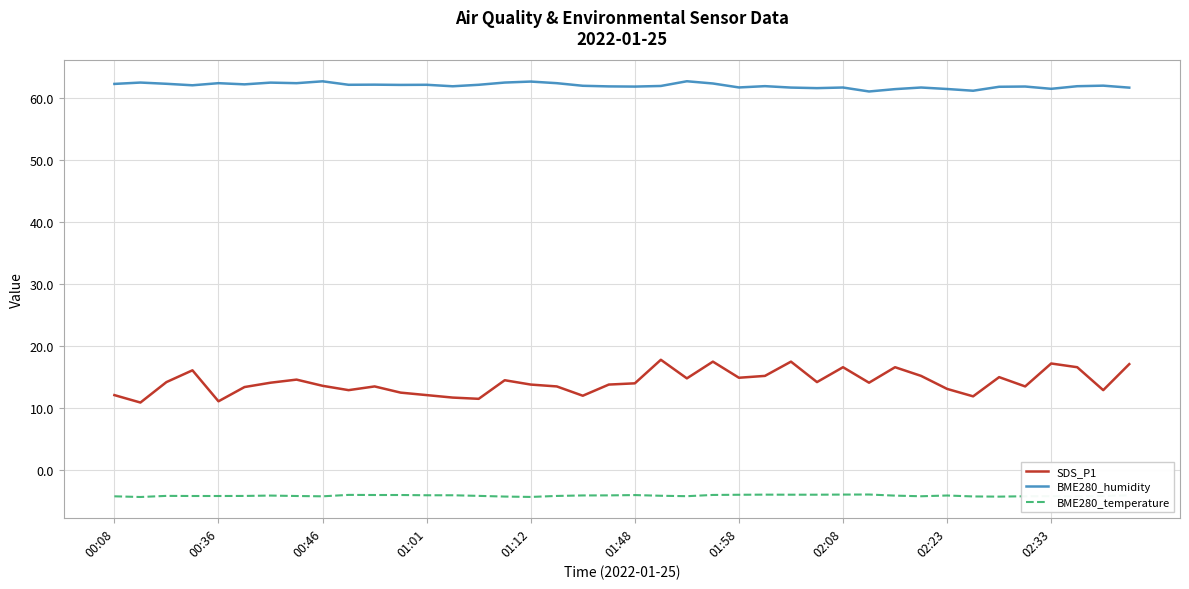

What is the difference between the maximum and minimum values in the SDS_P1 series?

6.9